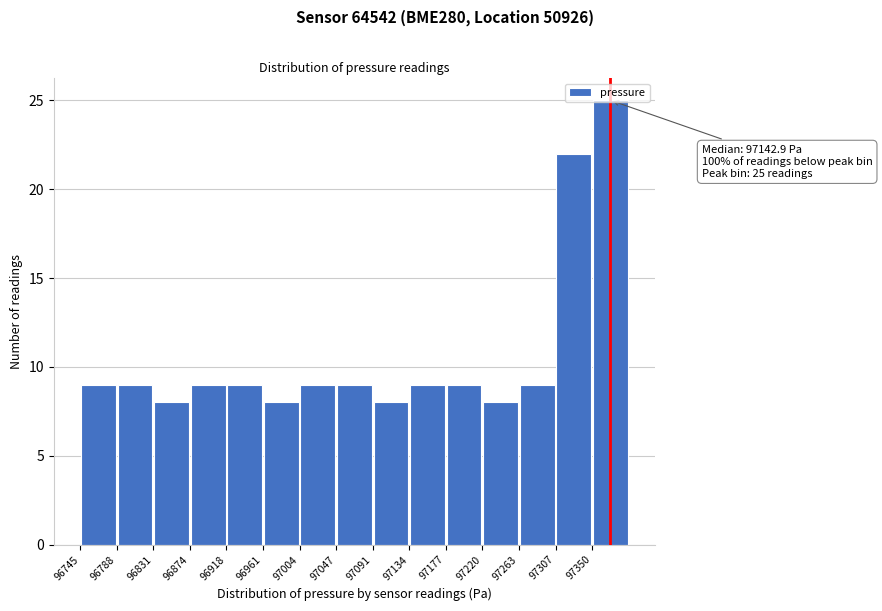

Over which range of the x-axis is the bar tallest?

97350 to 97395